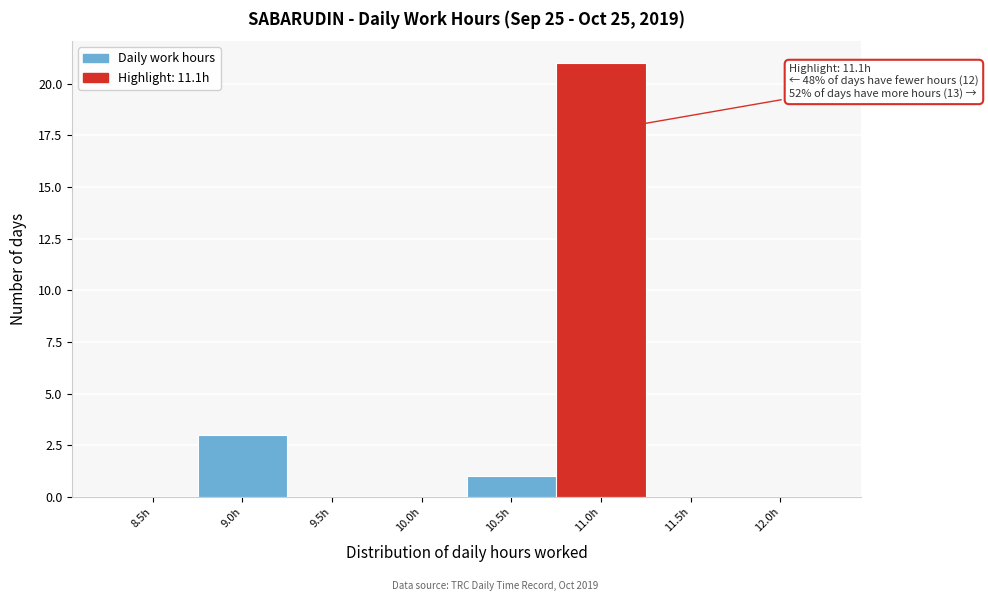

Reading left to right, what are all the values shown in this chart?

8.5h=0	9.0h=3	9.5h=0	10.0h=0	10.5h=1	11.0h=21	11.5h=0	12.0h=0